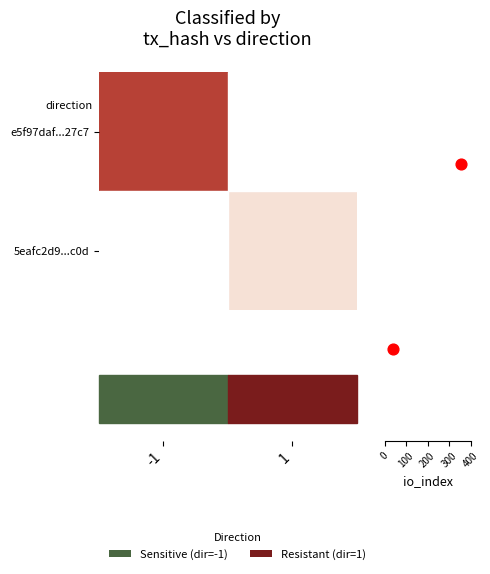

Reading left to right, extract all data points from this chart.

e5f97daf...27c7: -1=356	1=0
5eafc2d9...c0d: -1=0	1=38